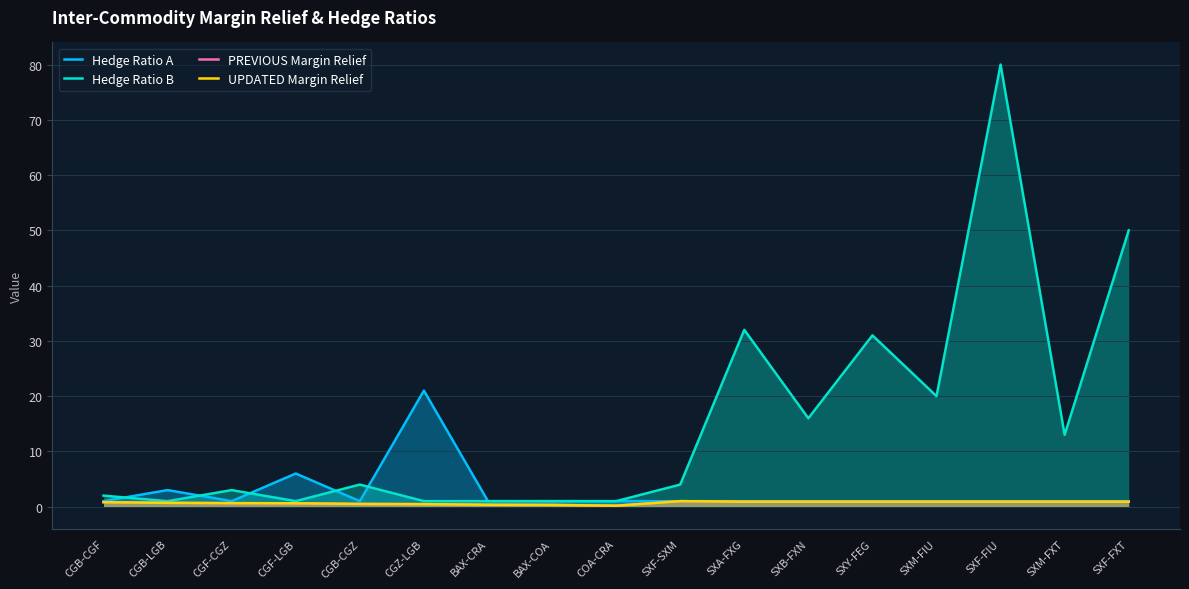

Does the chart have visible grid lines?

Yes